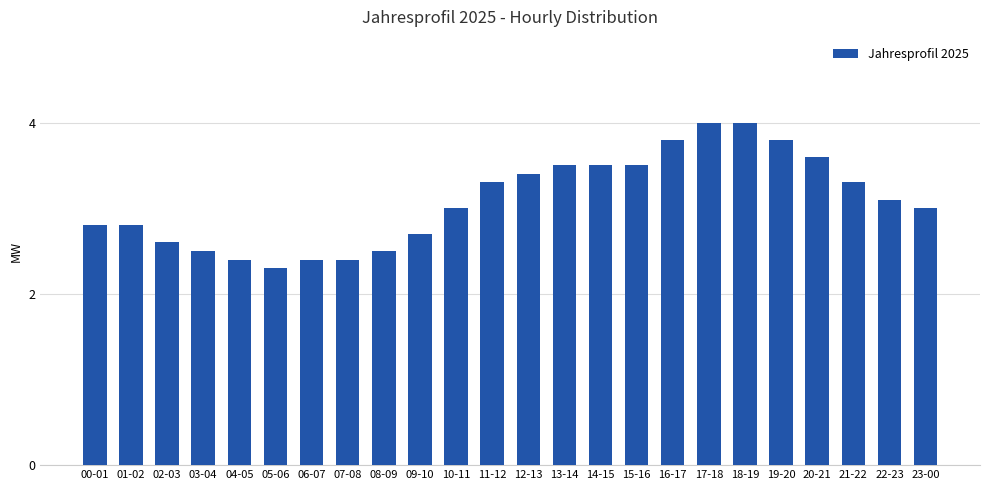

Count the number of data series in this chart.

1